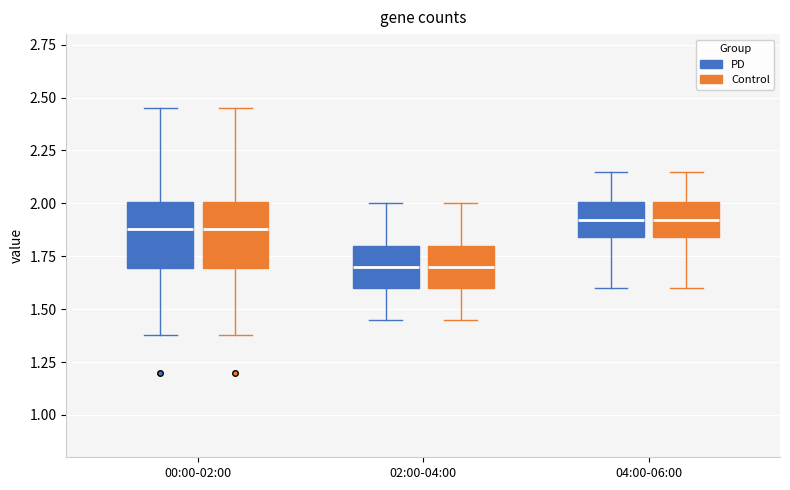

Reading left to right, transcribe this box plot: for each box, give where its median line is, the range the box spans, and where its two whiskers end, as read against the y-axis. The values are not printed on the chart, so give them approximately, as read against the axis.

00:00-02:00 (PD): median 1.90, box 1.70 to 2.00, whiskers 1.40 to 2.45
00:00-02:00 (Control): median 1.90, box 1.70 to 2.00, whiskers 1.40 to 2.45
02:00-04:00 (PD): median 1.70, box 1.60 to 1.80, whiskers 1.45 to 2.00
02:00-04:00 (Control): median 1.70, box 1.60 to 1.80, whiskers 1.45 to 2.00
04:00-06:00 (PD): median 1.90, box 1.85 to 2.00, whiskers 1.60 to 2.15
04:00-06:00 (Control): median 1.90, box 1.85 to 2.00, whiskers 1.60 to 2.15